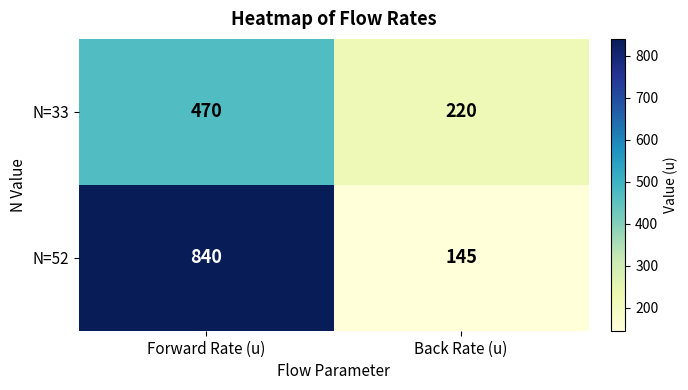

Rank the series at Forward Rate (u) from highest to lowest value.

N=52, N=33